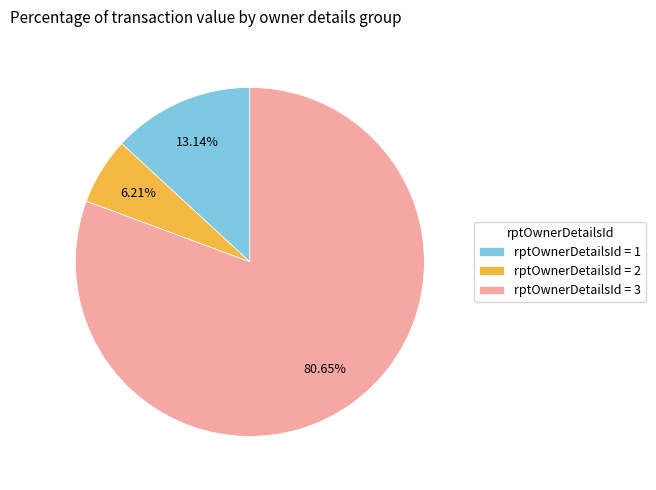

Which category accounts for the majority?

rptOwnerDetailsId = 3